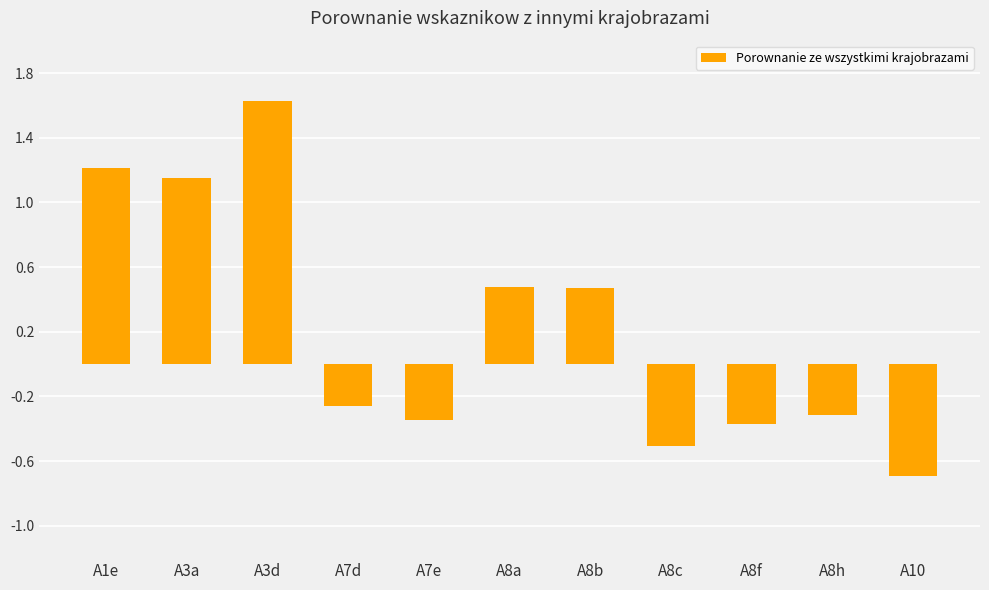

At which category does the chart reach its peak across all series?

A3d